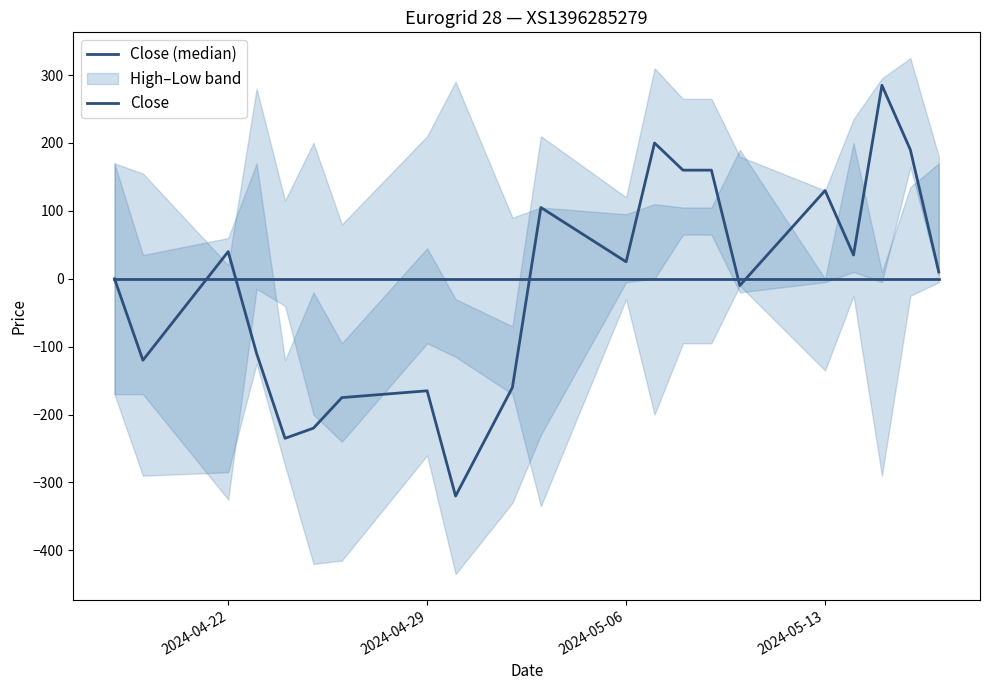

Does the chart have visible grid lines?

No